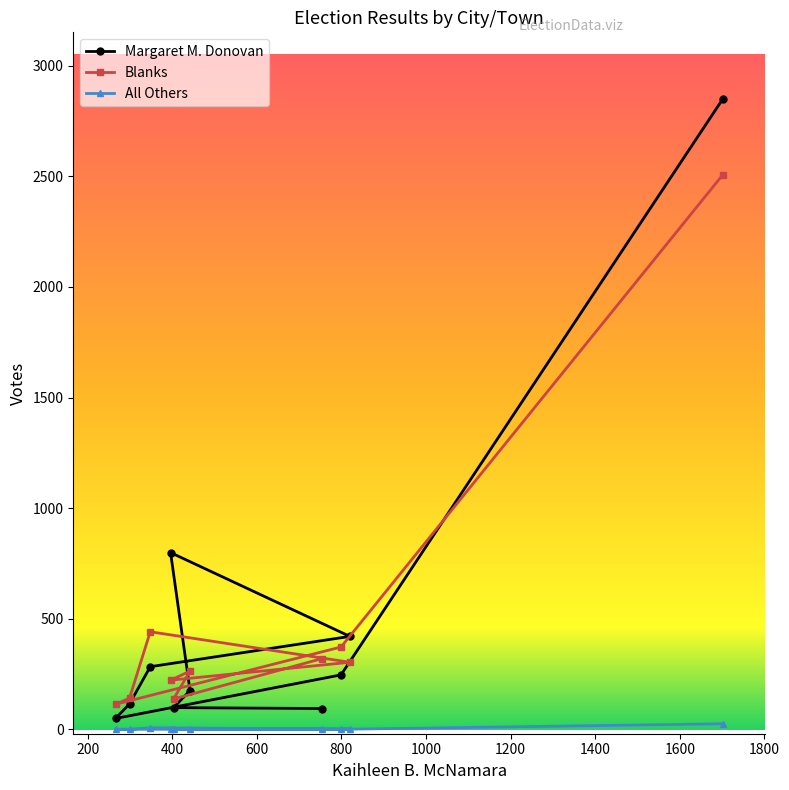

True or false: All Others and Blanks intersect in this chart.

False